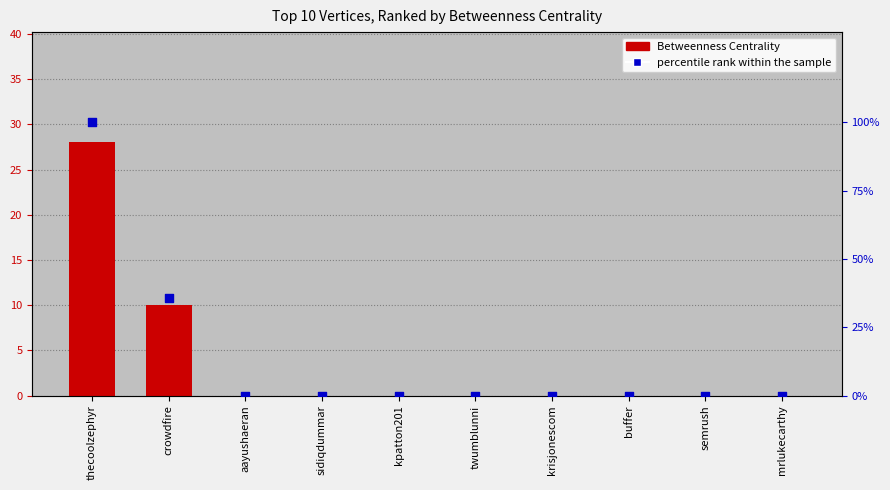

At how many categories does at least one series exceed 72?

1